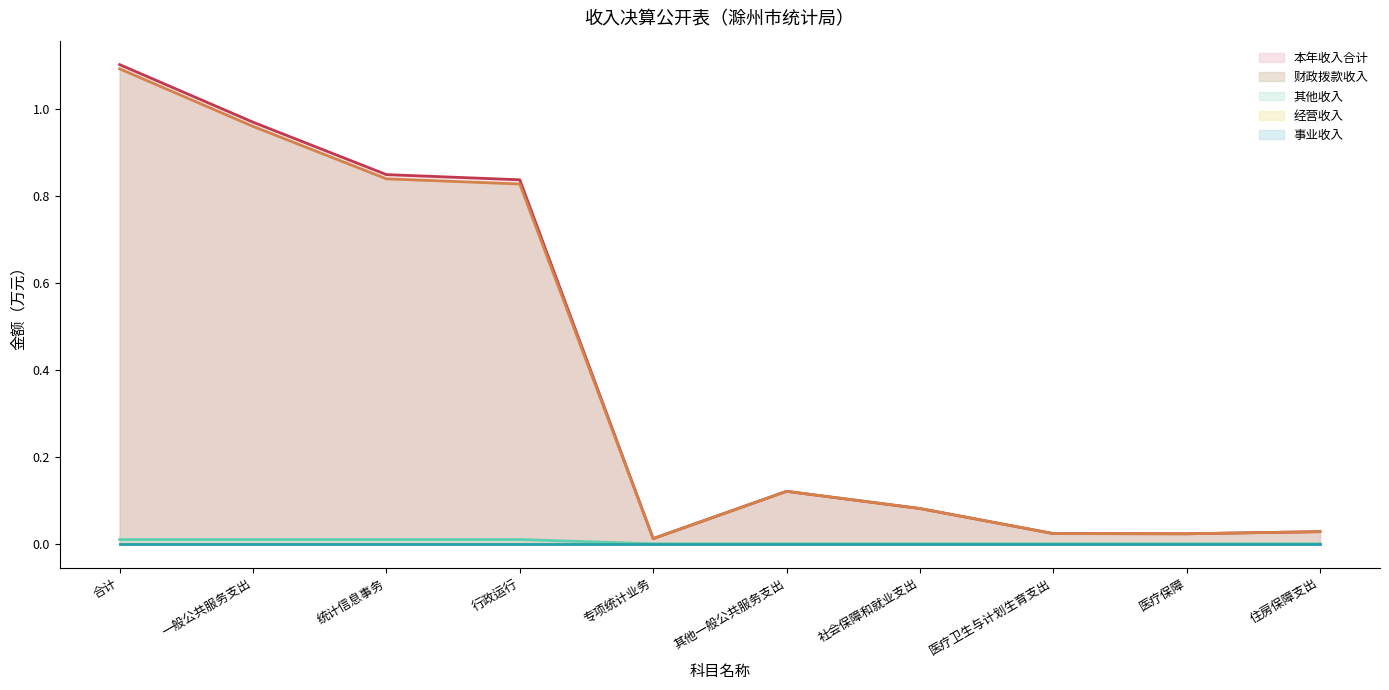

Which series has the largest total across all categories?

本年收入合计